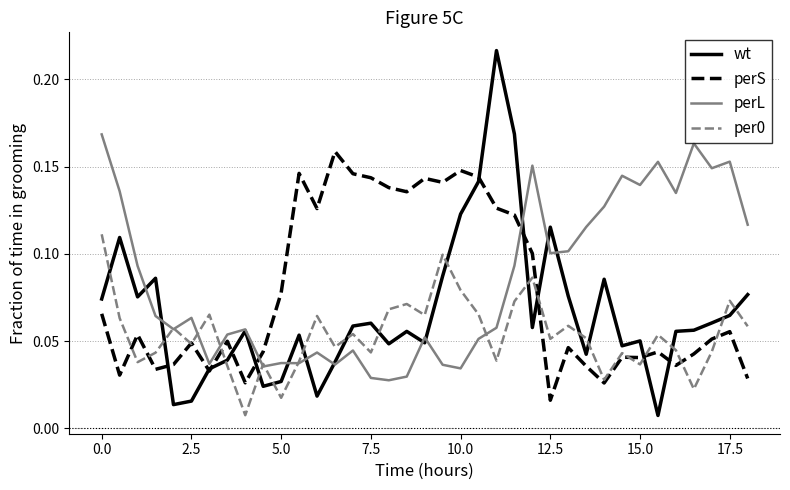

Which series has the widest spread of values?

wt